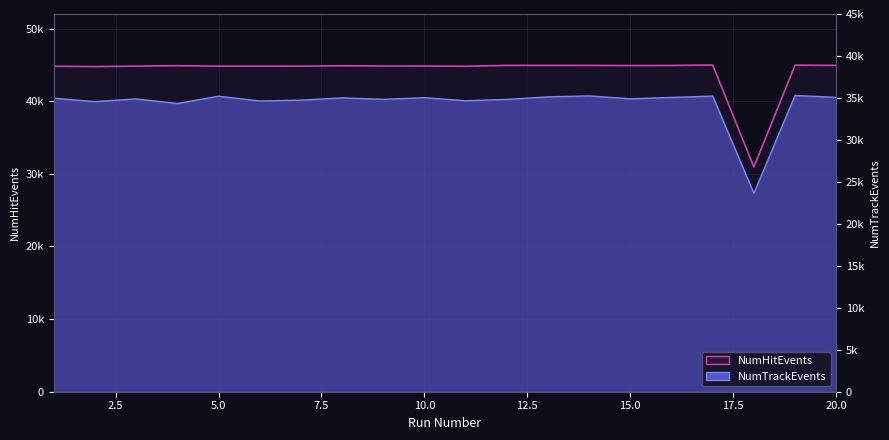

How many data points in NumTrackEvents are above 40406?

9